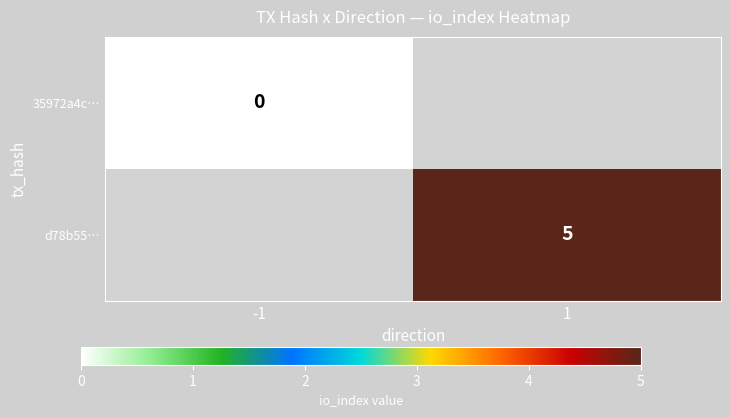

Is it true that d78b55… equals 5 at 1?

True